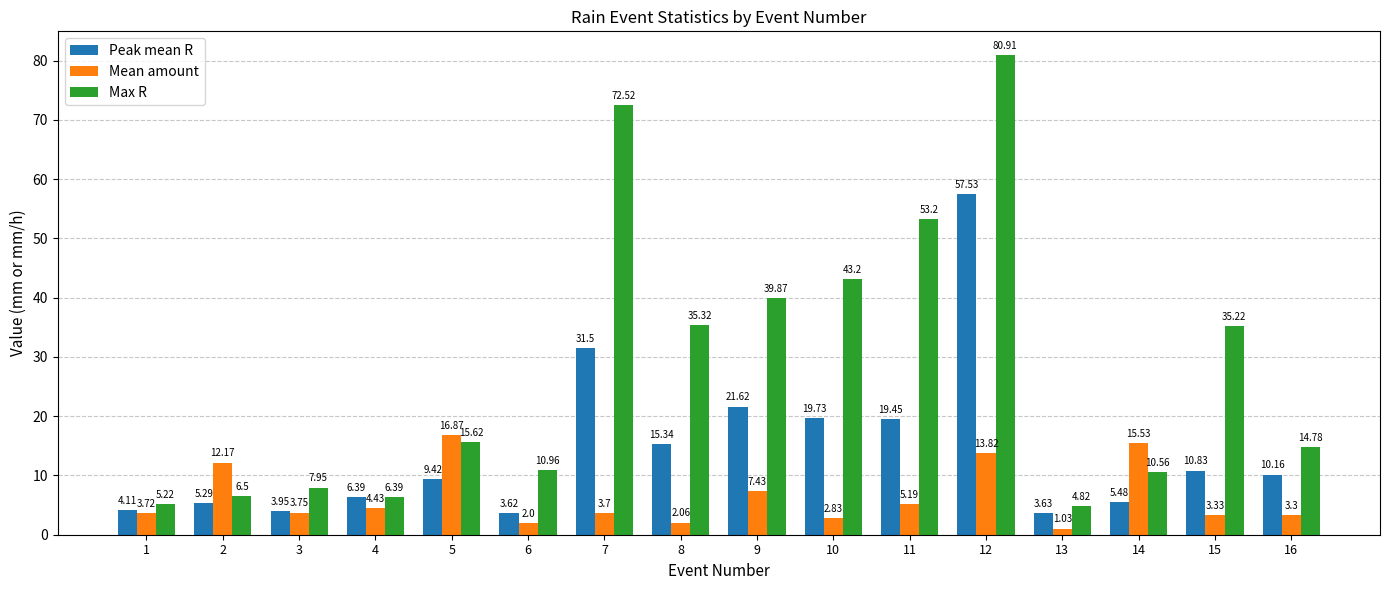

What is the difference between the Max R values at 2 and 11?

46.7